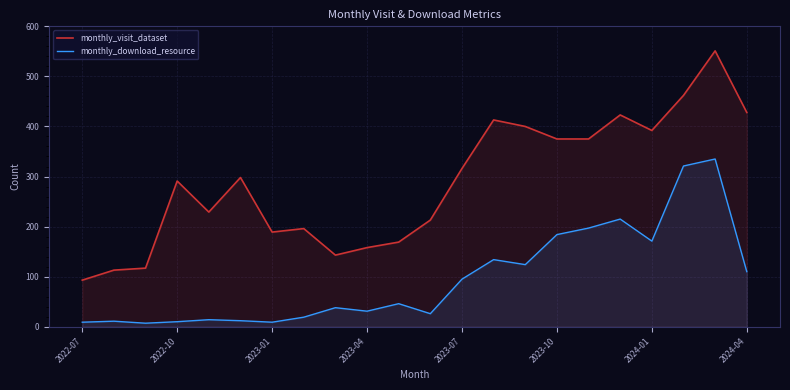

In monthly_download_resource, how many points are higher than both neighbors (excluding endpoints)?

7